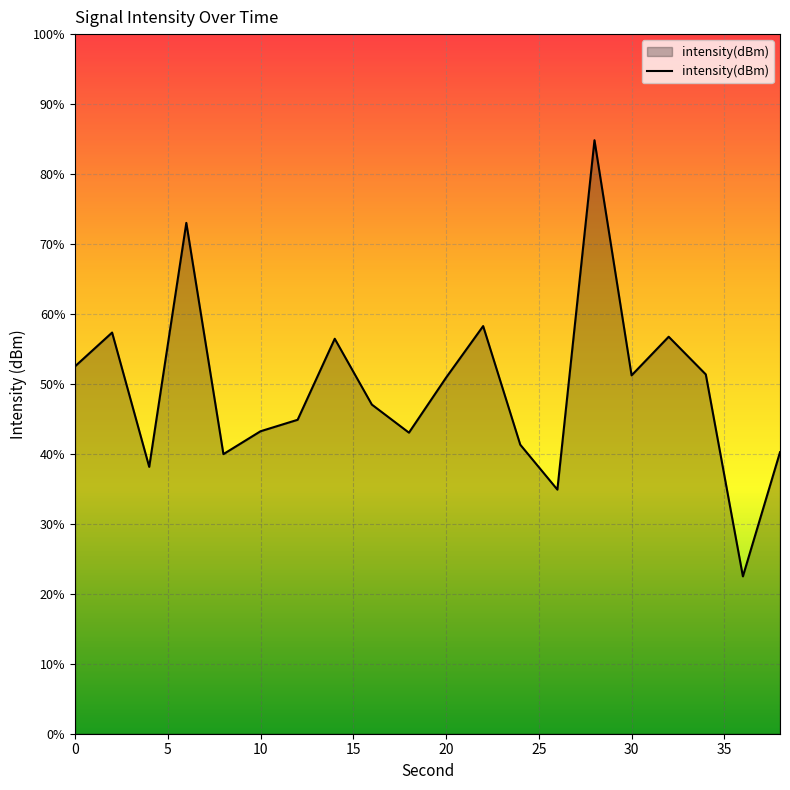

How many series are shown in this chart?

1